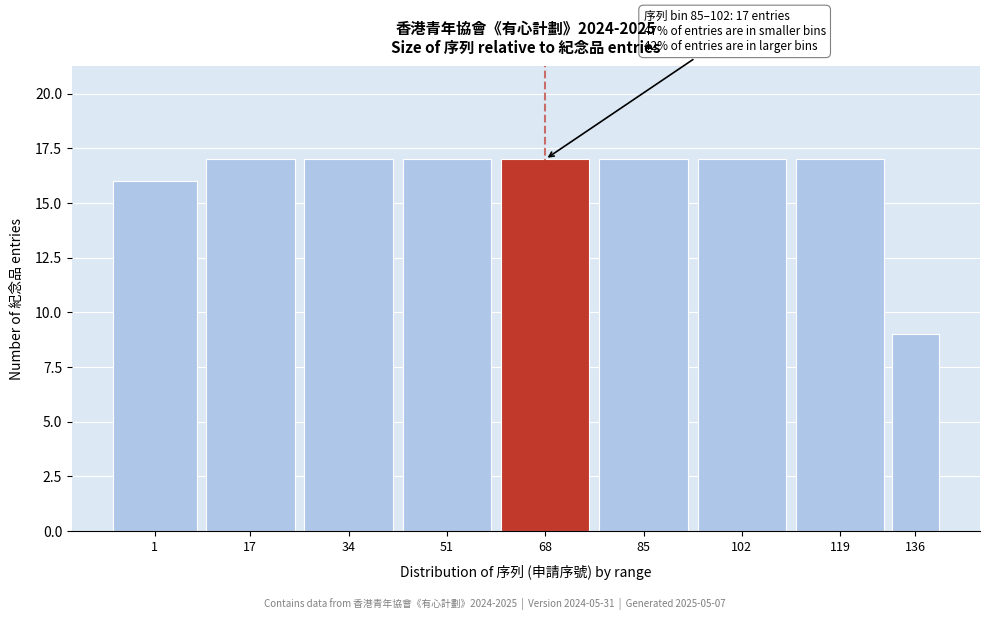

Reading left to right, list all the values displayed in this chart.

16	17	17	17	17	17	17	17	9